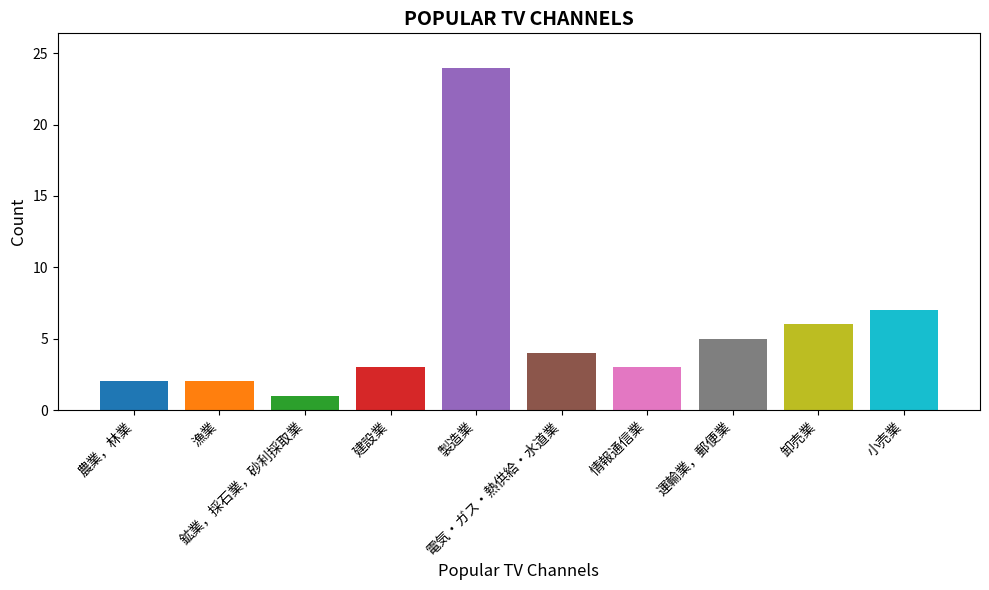

What is the average value?

6